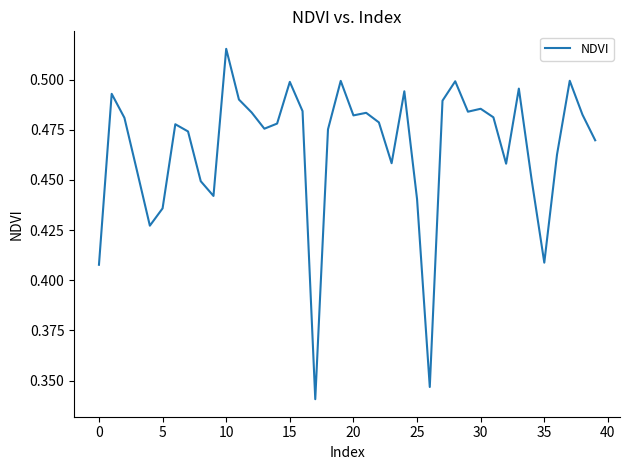

What is the difference between the maximum and minimum values?

0.2